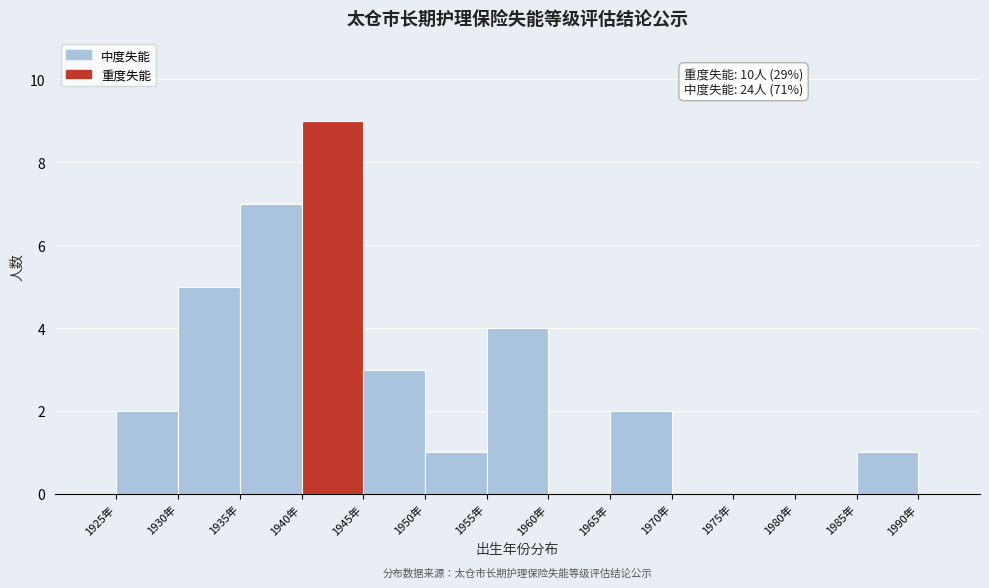

Which range on the x-axis has the tallest bar?

1940 to 1945